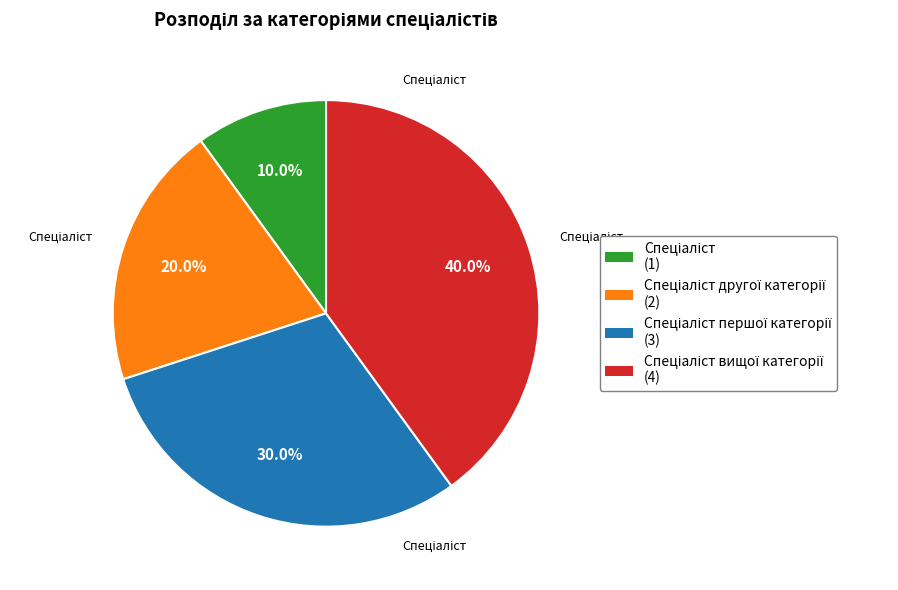

Is there a majority slice in this chart?

No